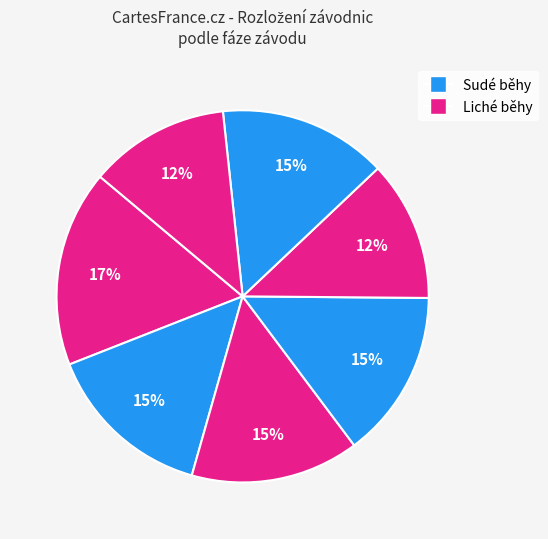

To the nearest percent, what is the average slice percentage?

14%